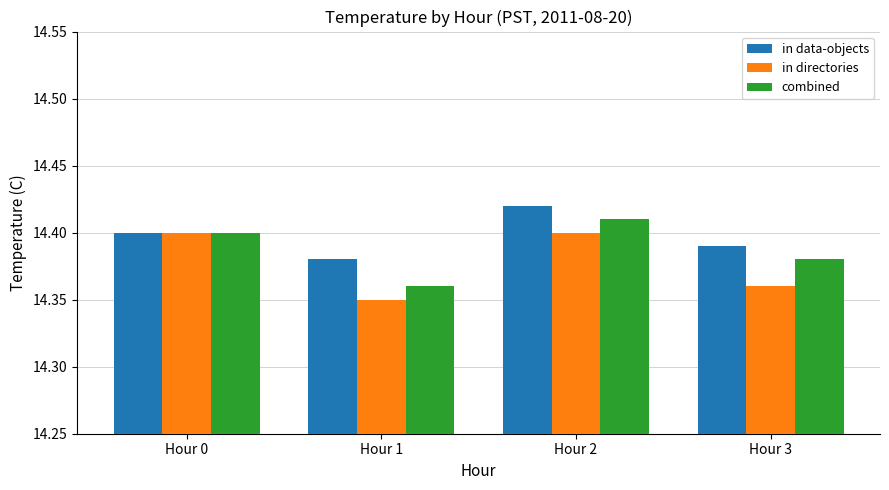

What are all the series names shown in the legend?

in data-objects, in directories, combined